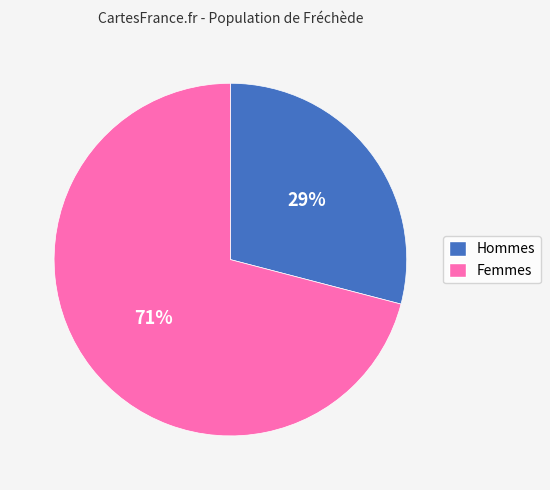

To the nearest percent, what is the difference between the largest and smallest slice percentages?

42%